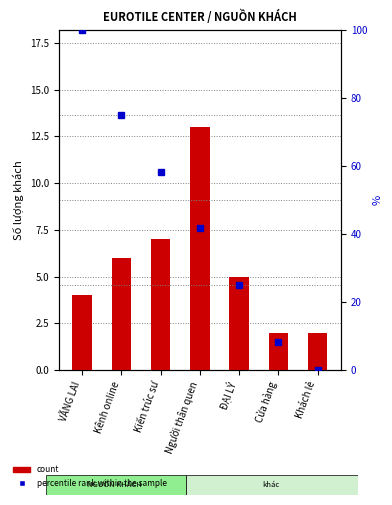

Is it true that count equals 2.7 at Cửa hàng?

False